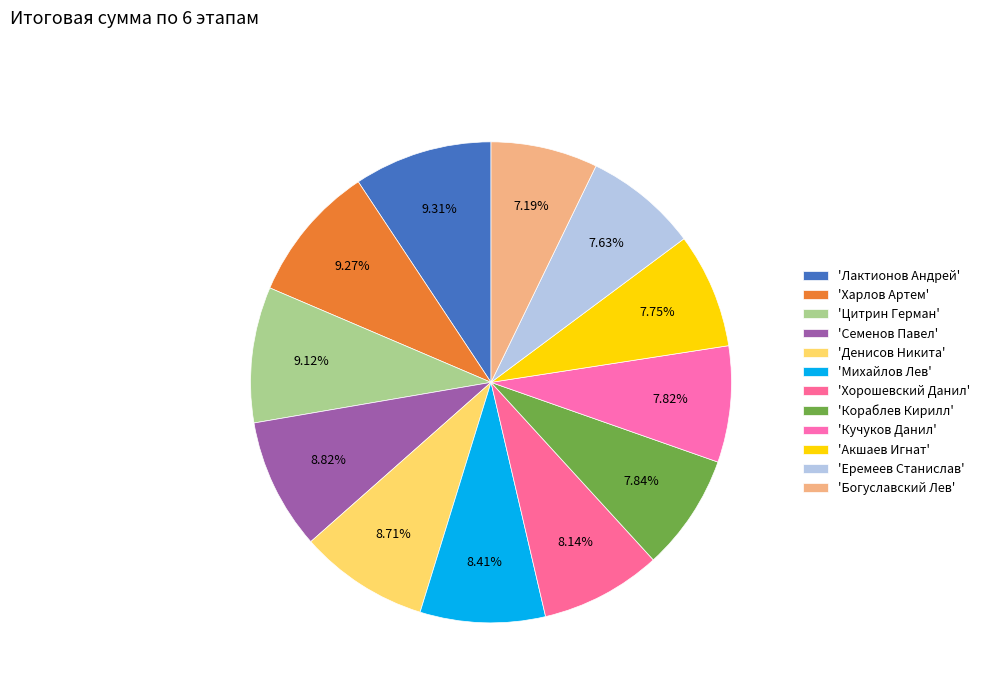

Which category has the smallest portion of the pie?

Богуславский Лев